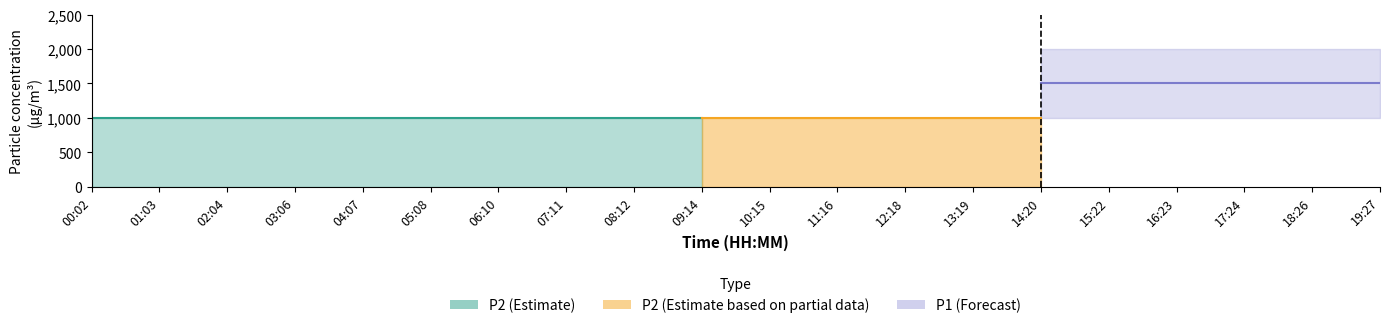

What is the value of the P2 point at the 13th from the left?

999.9